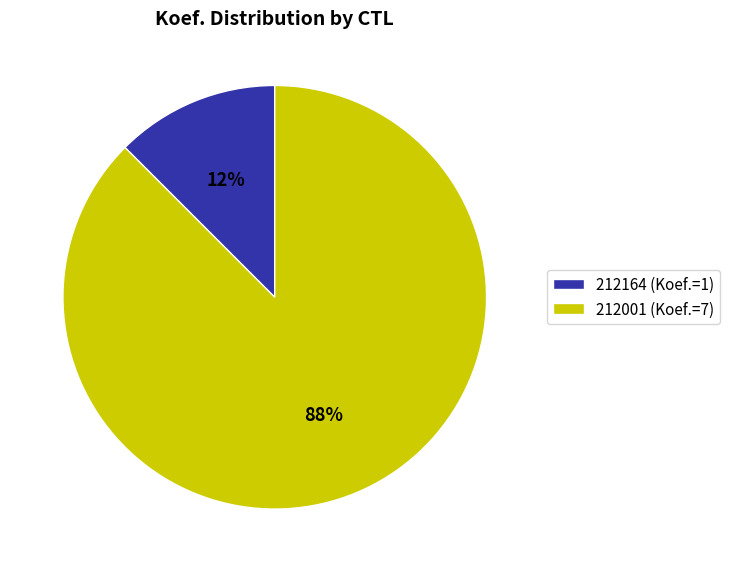

Is it true that 212164 (Koef.=1) is 2% of the pie?

False